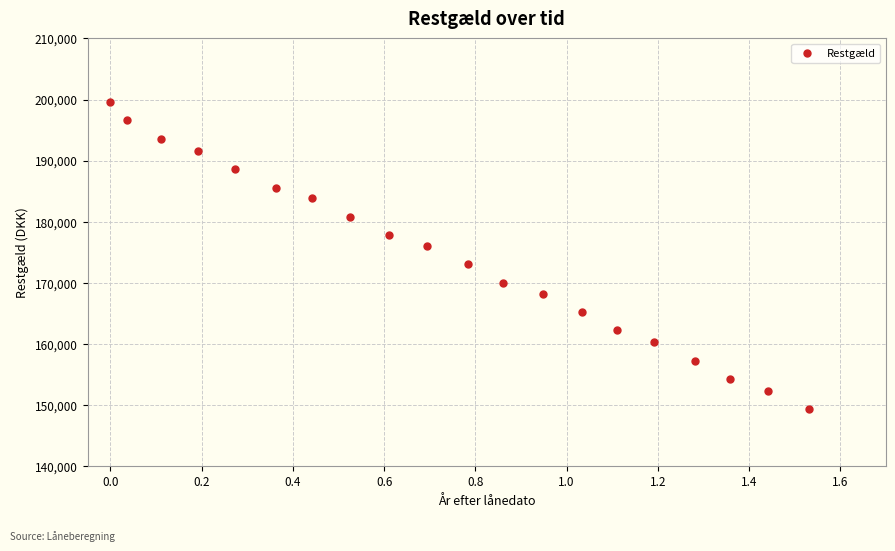

How many points are shown in the scatter plot?

20